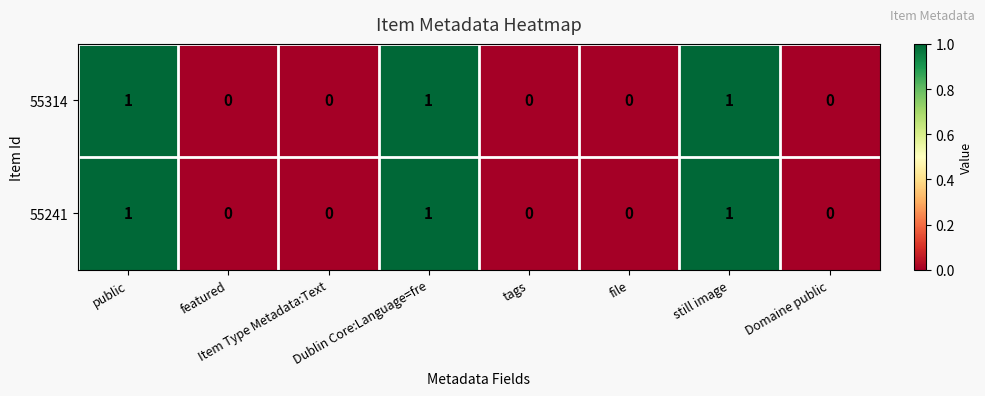

How many 55241 values are between 0 and 1?

8